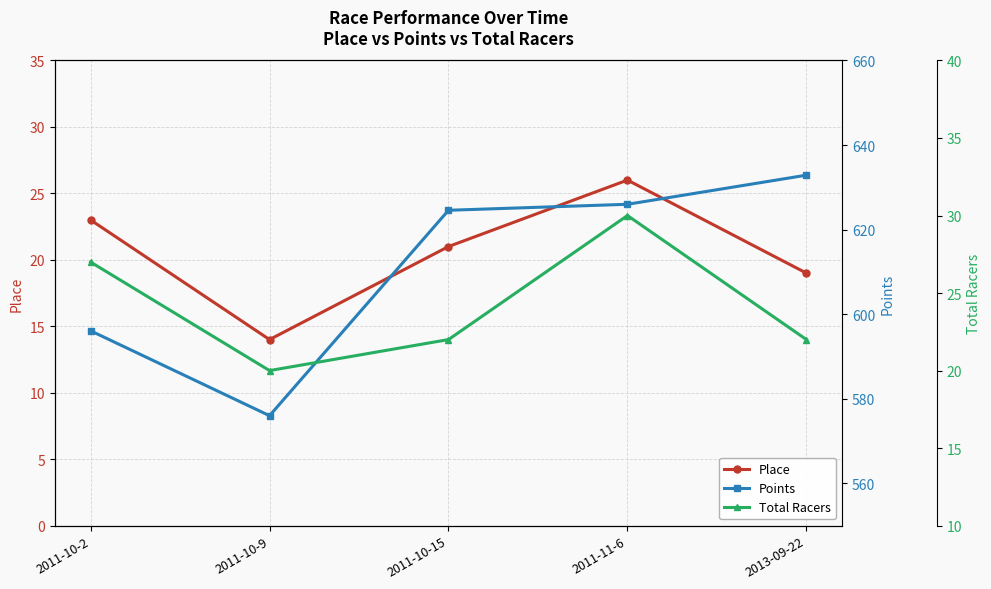

At which category does Points reach its first local valley?

2011-10-9